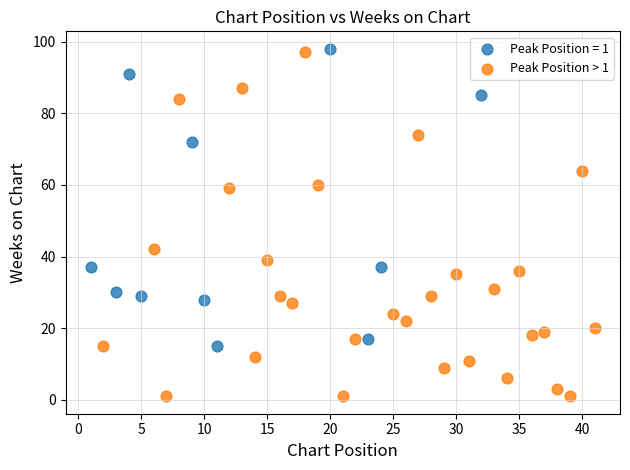

Which series has the widest spread of Y values?

Peak Position > 1